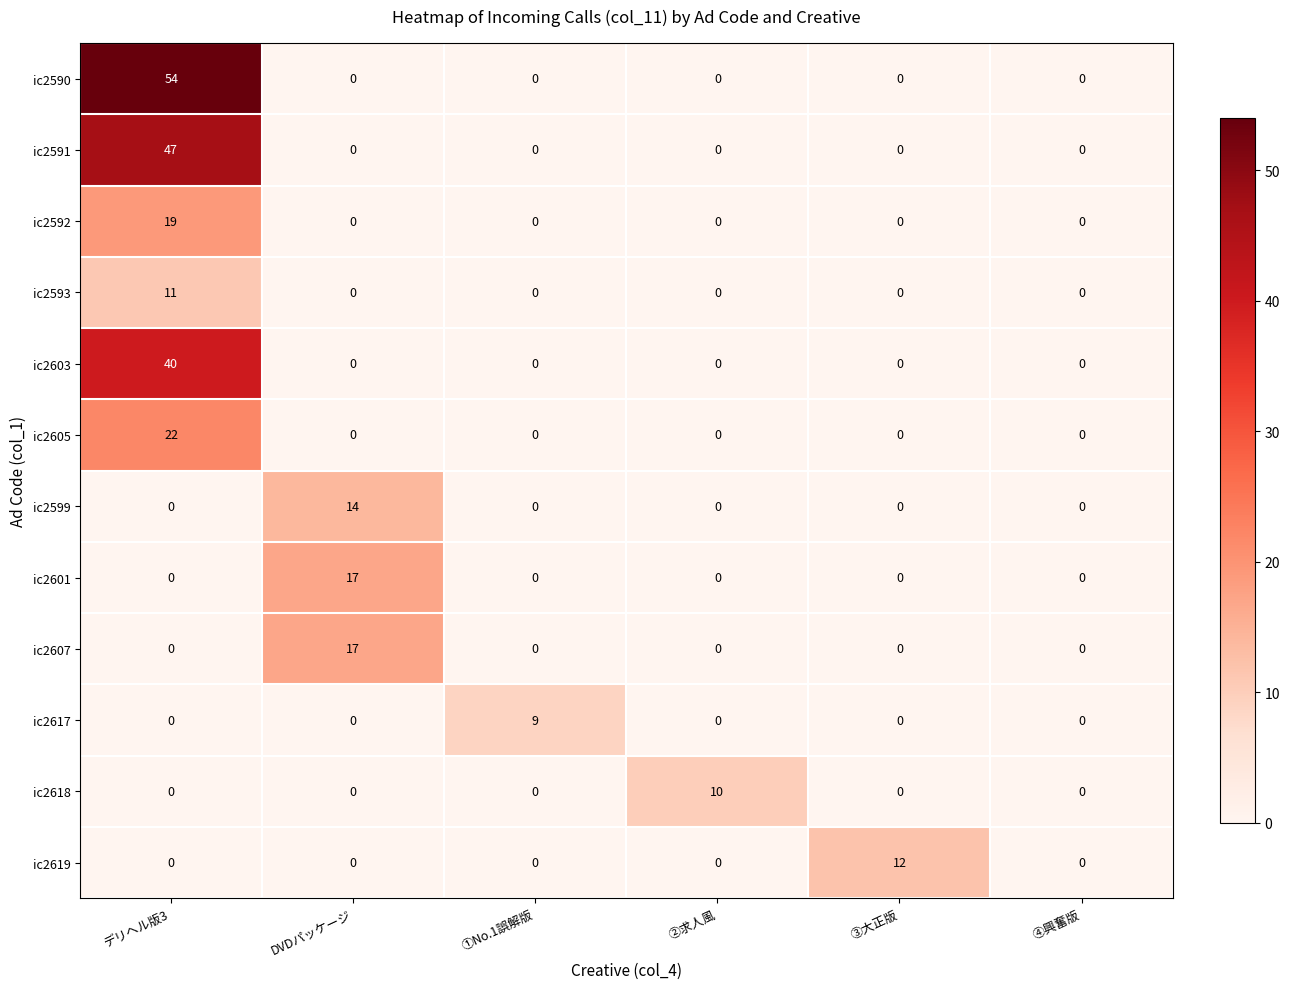

Count the number of data series in this chart.

12